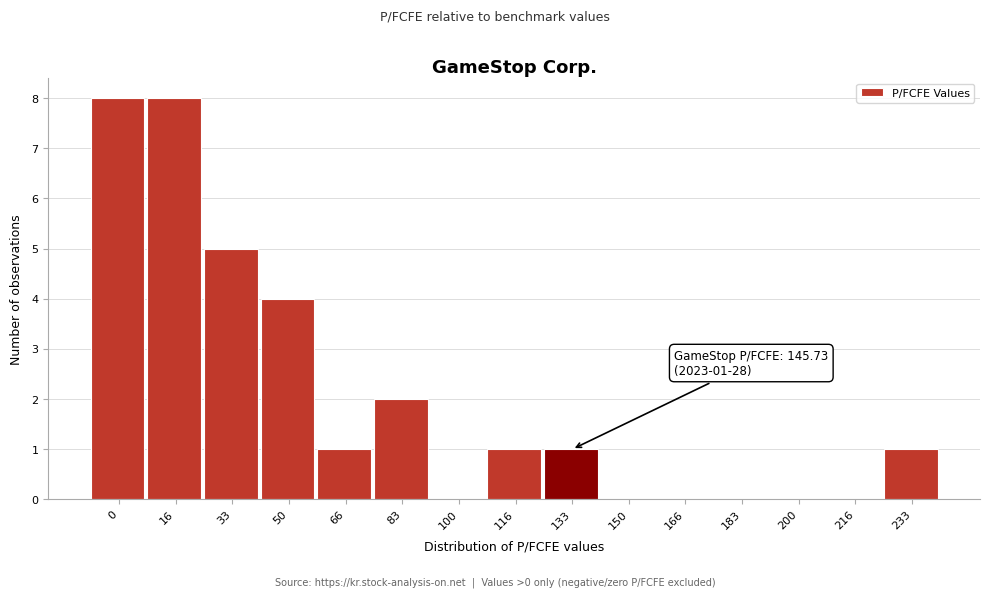

Reading left to right, what are all the values shown in this chart?

0=8	16=8	33=5	50=4	66=1	83=2	100=0	116=1	133=1	150=0	166=0	183=0	200=0	216=0	233=1